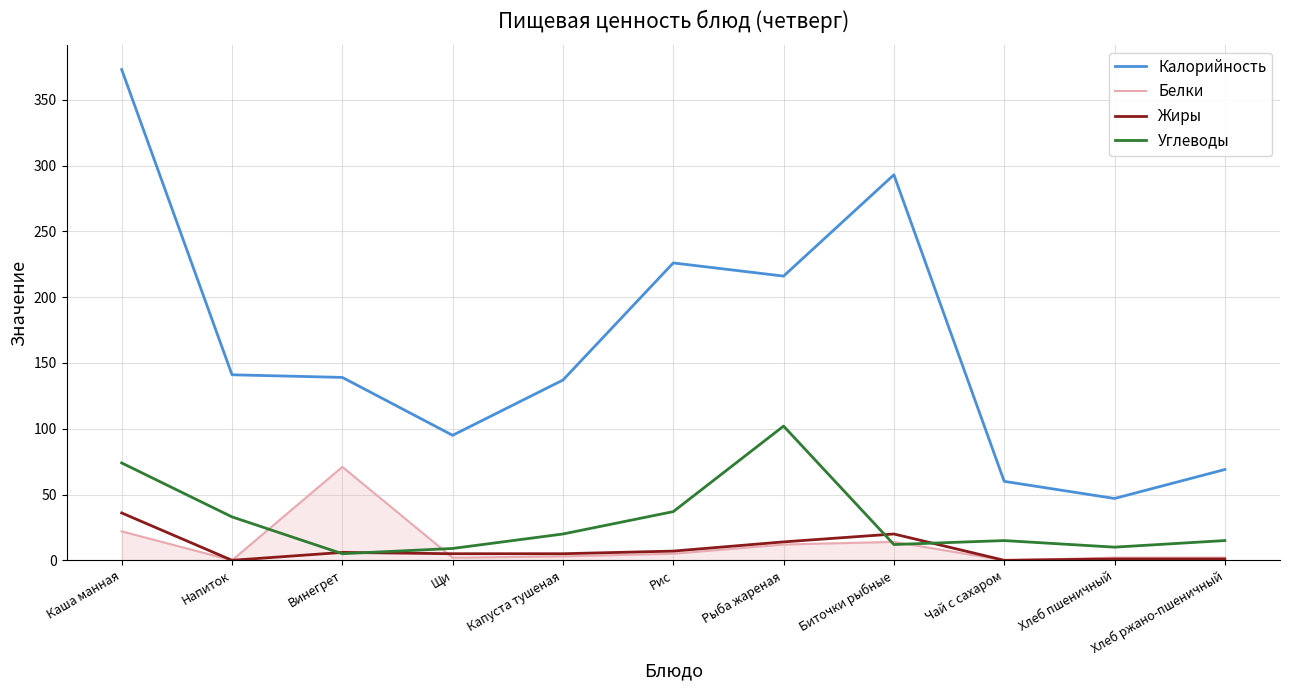

Is it true that Жиры equals 20 at Биточки рыбные?

True